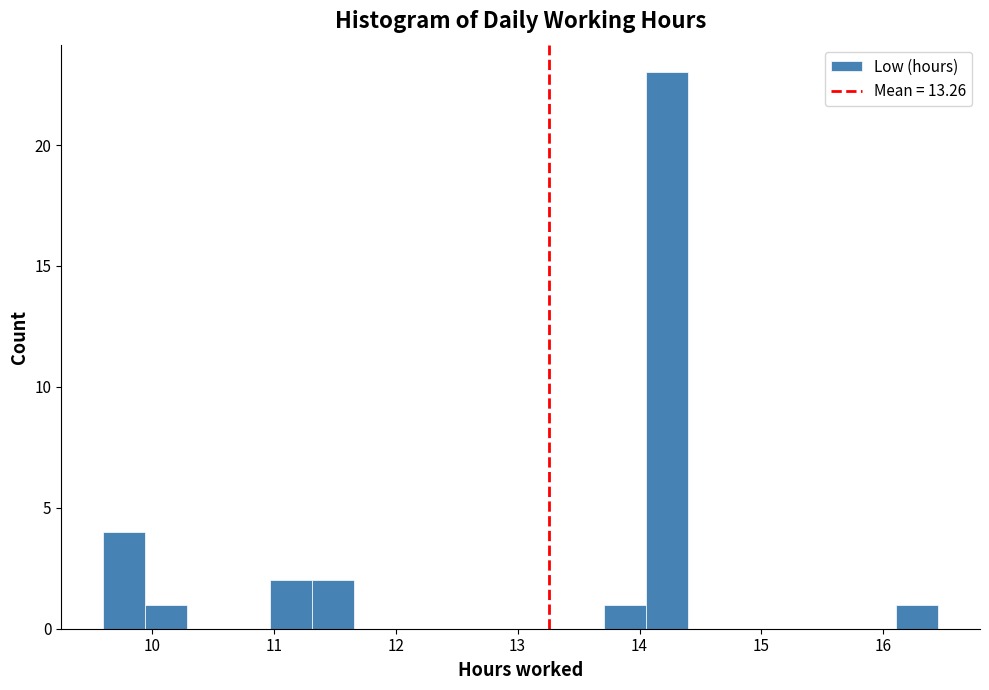

Around what value on the x-axis is the tallest bar? Give the approximate position of its centre, as read against the axis.

14.2